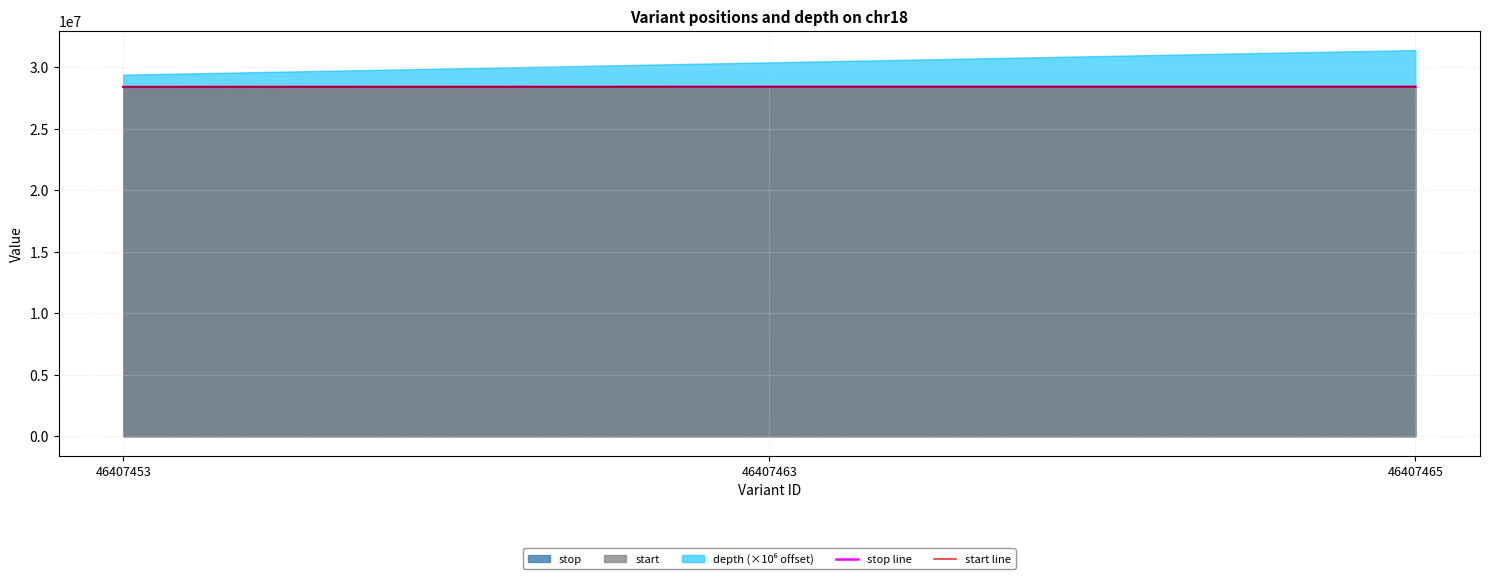

What is the sum of the stop line values at 46407453 and 46407465?

56761059